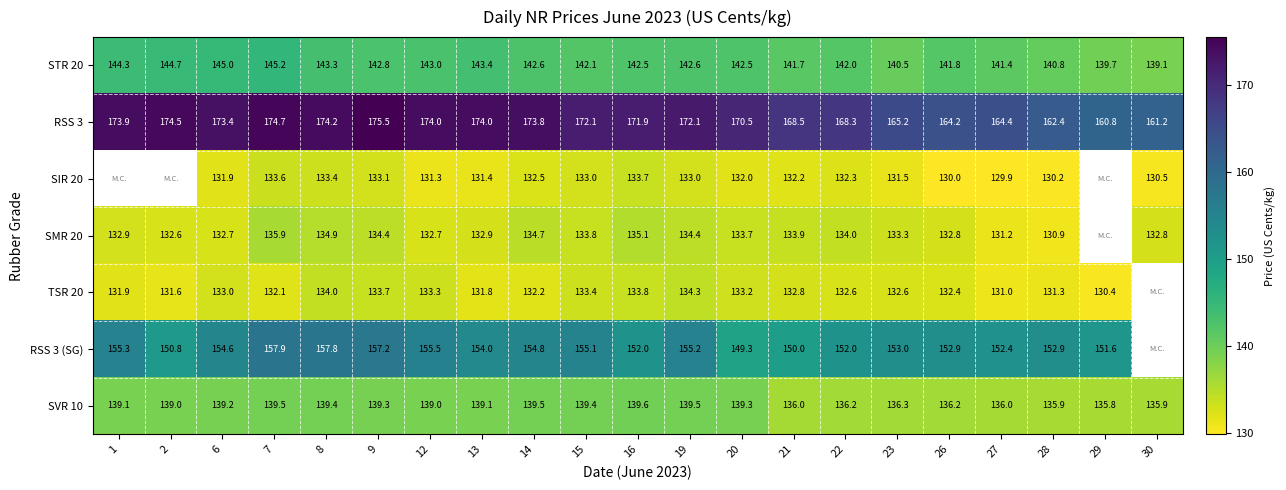

What is the smallest value displayed?

129.9